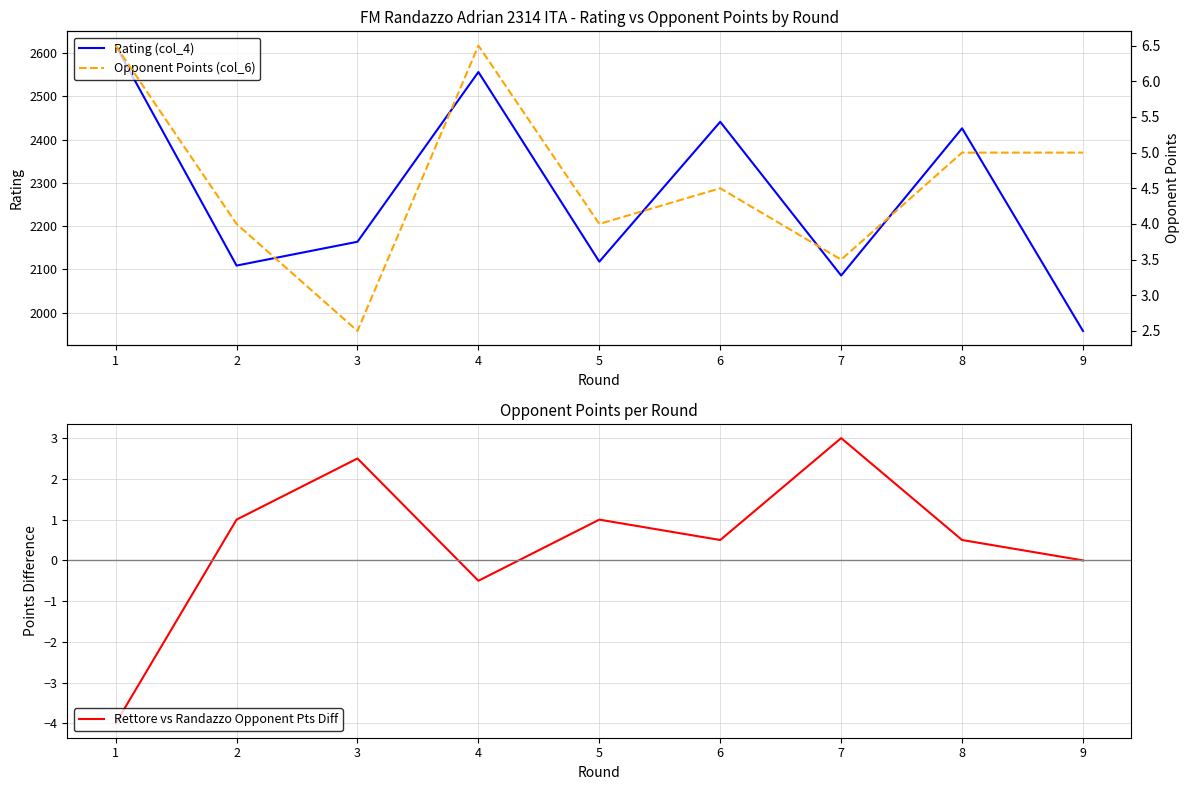

How many interior local valleys does the Opponent Points (col_6) series have?

3